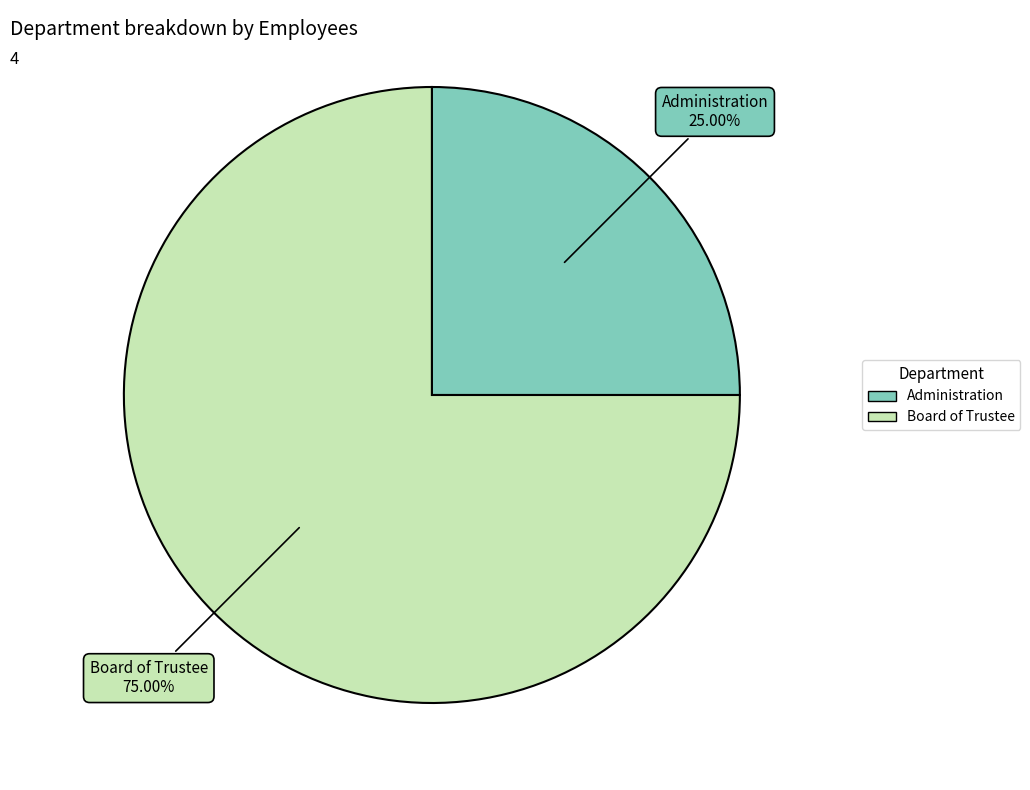

Between Board of Trustee and Administration, which is larger?

Board of Trustee